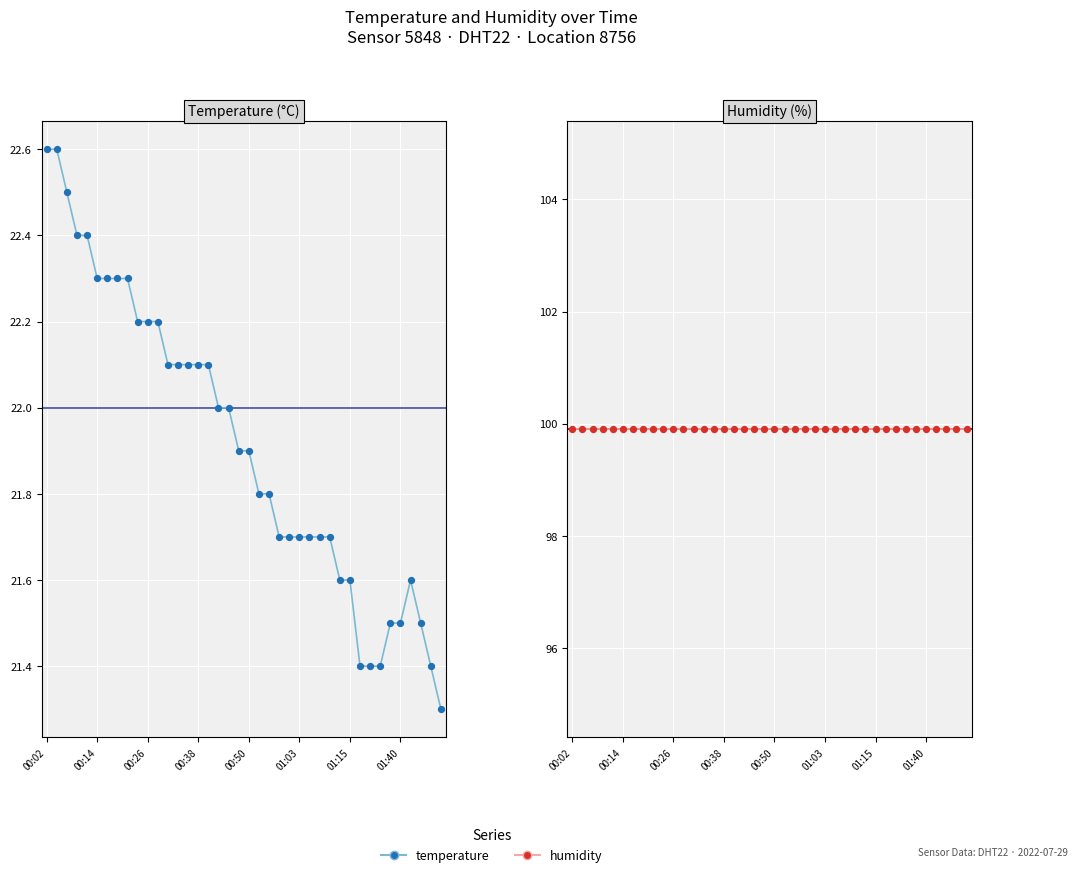

At how many categories does at least one series exceed 95?

40